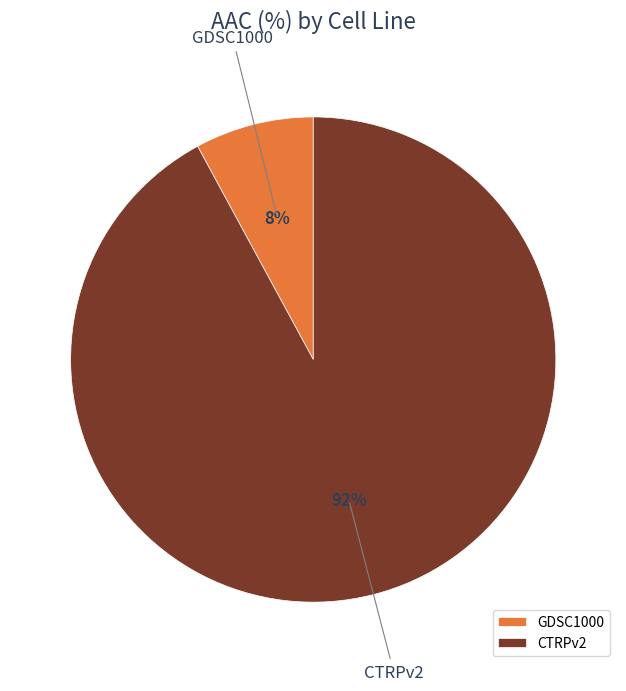

Which category has the biggest portion of the pie?

CTRPv2